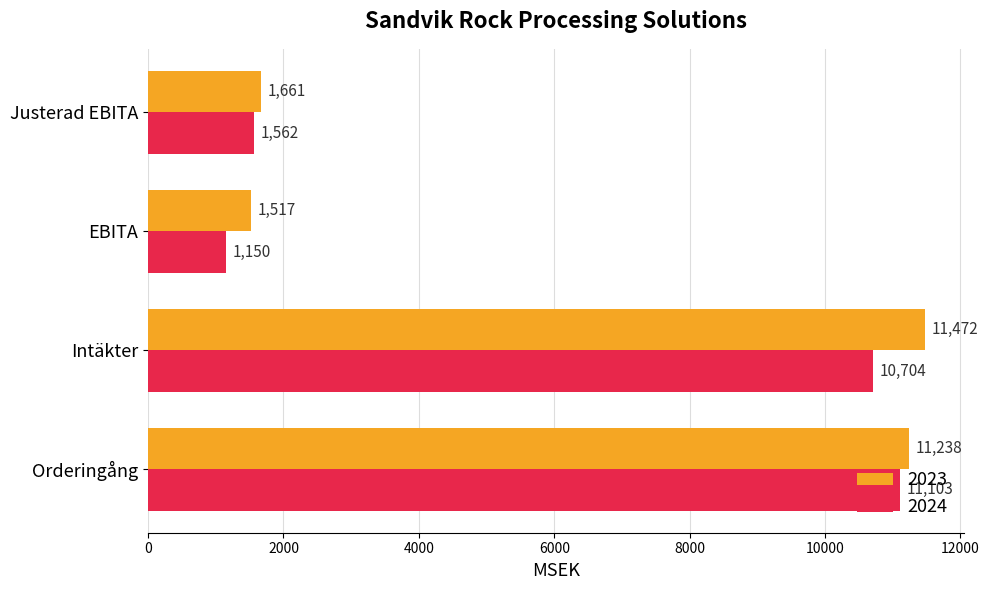

What is the sum of all 2023 values?

25888